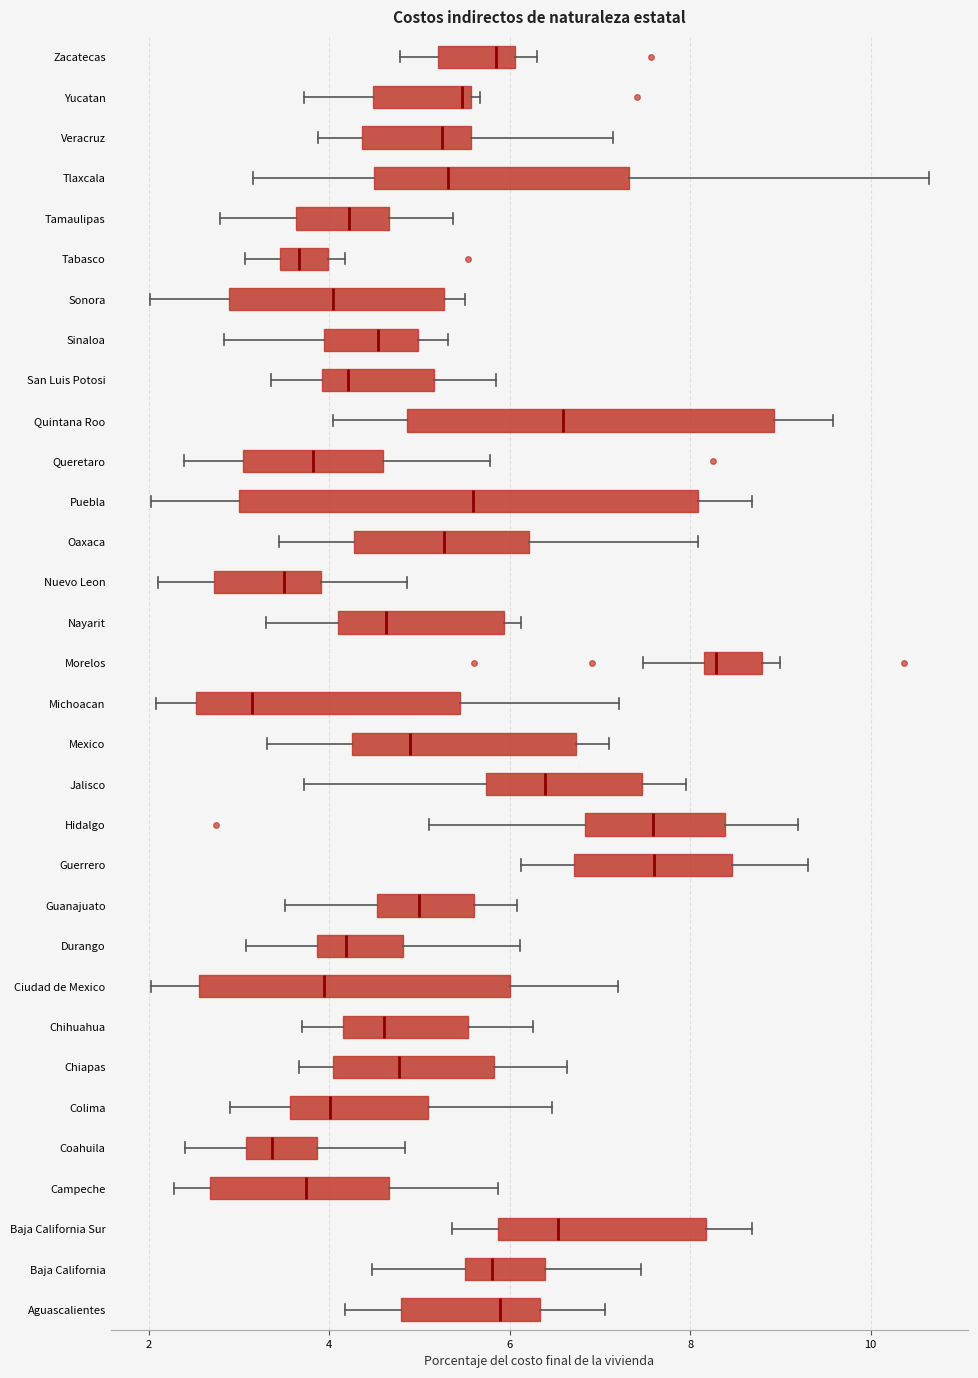

Which box's median line is the furthest to the left?

Michoacan